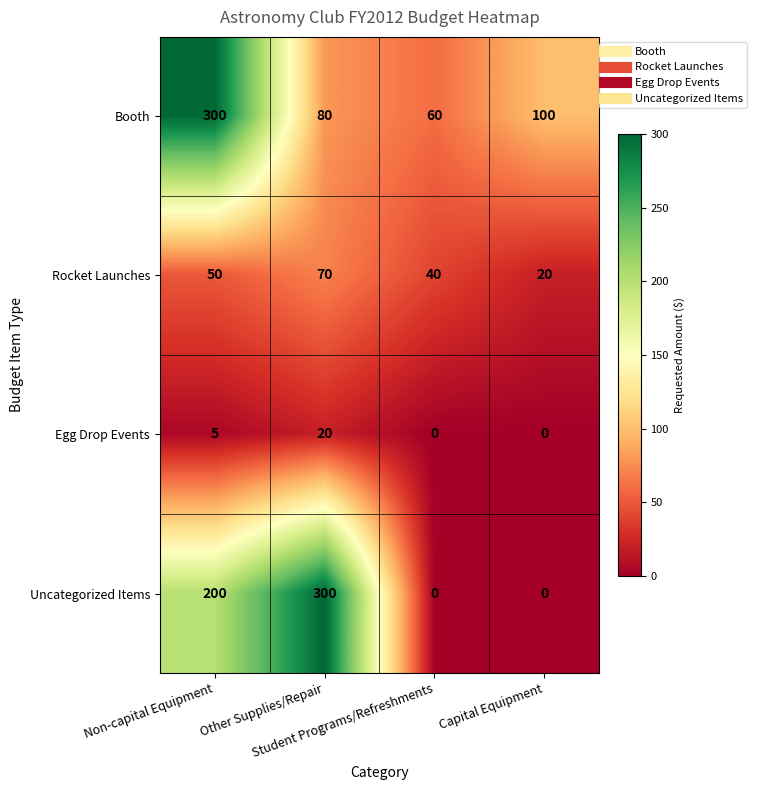

Count the Rocket Launches values in the range 40 to 70.

3